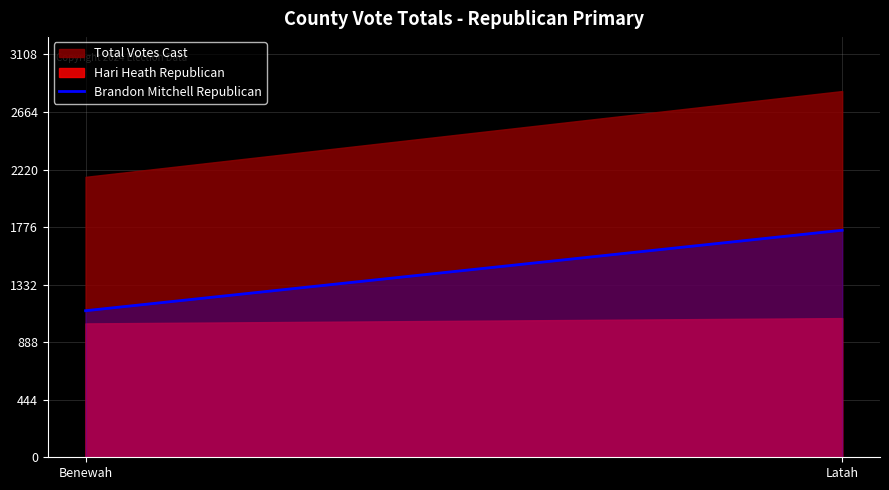

What is the sum of all values?

2883